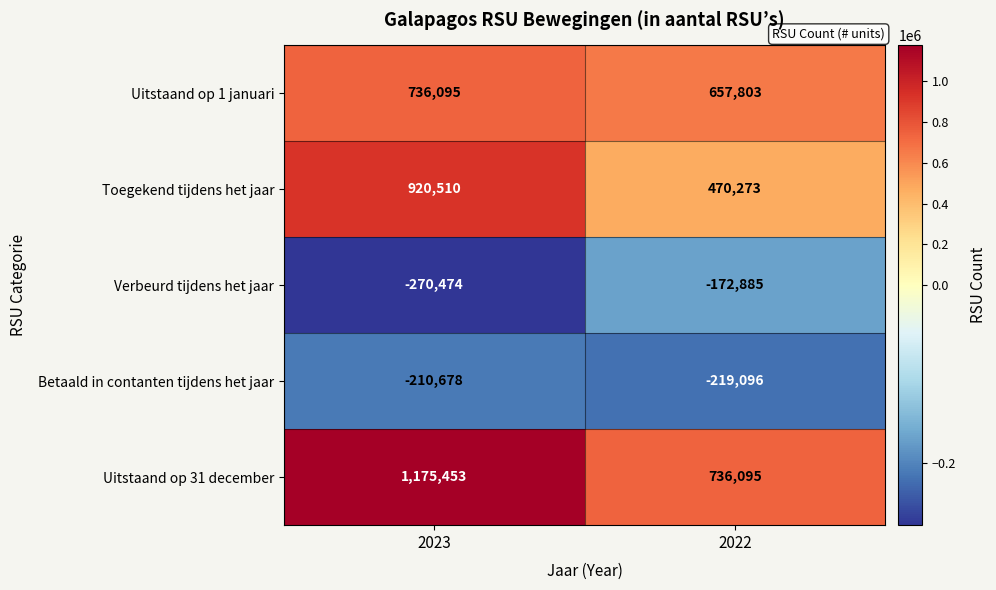

What is the spread (max minus min) of values at 2022?

955191